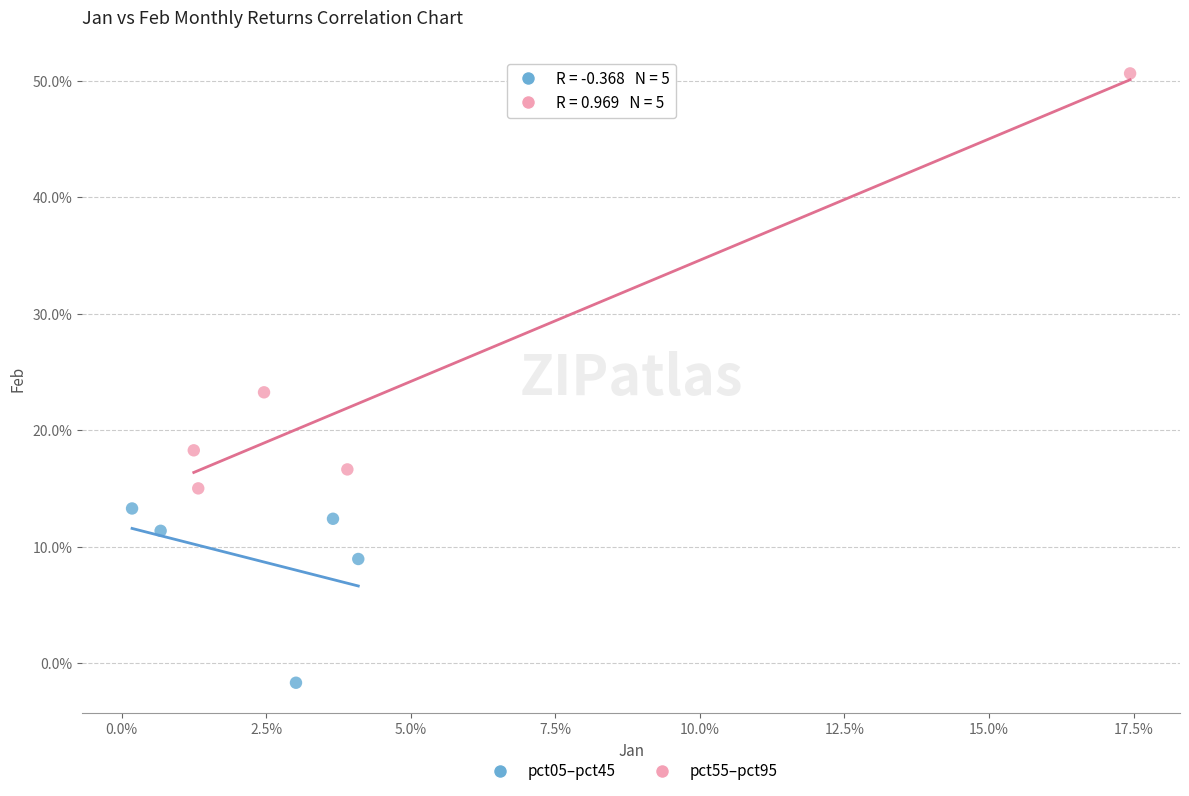

Which series contains the highest Y value?

pct55–pct95